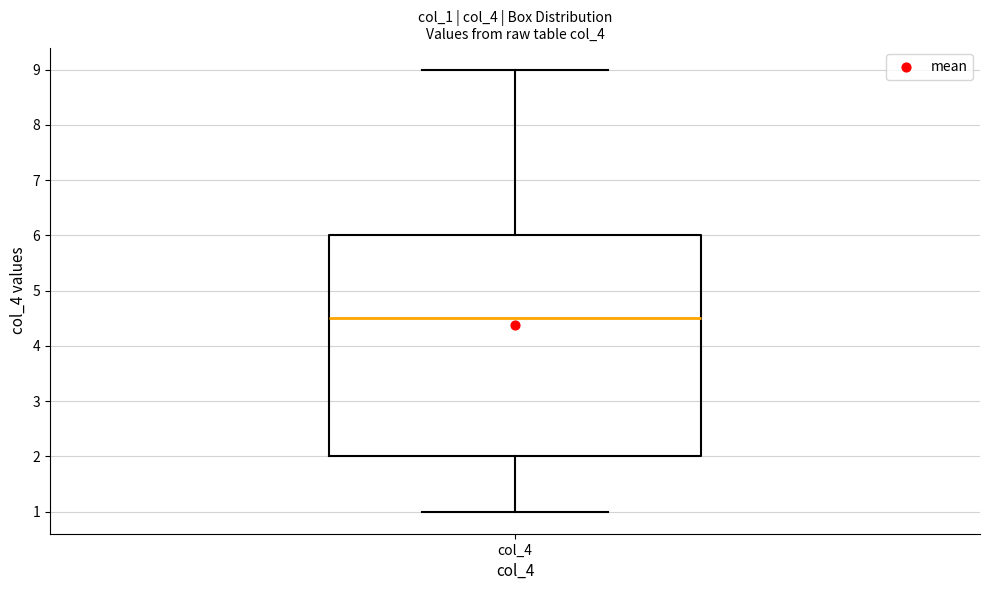

Transcribe this box plot: give where the median line is, the range the box spans, and where the two whiskers end, as read against the y-axis. The values are not printed on the chart, so give them approximately, as read against the axis.

median 4.5, box 2.0 to 6.0, whiskers 1.0 to 9.0